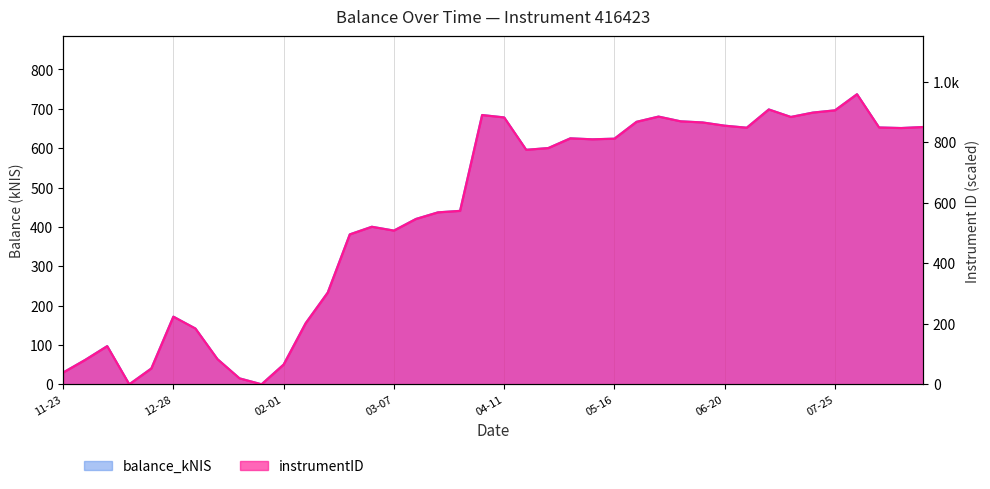

Which has a higher value, 2024-02-08 or 2023-11-23?

2024-02-08